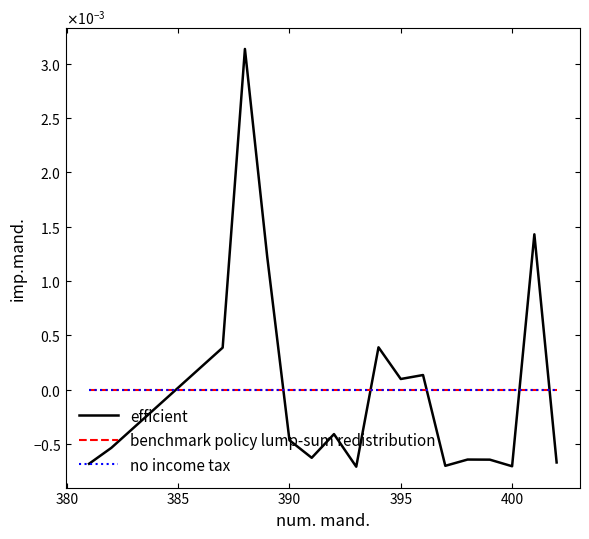

Is this an area chart (filled region under the line)?

No